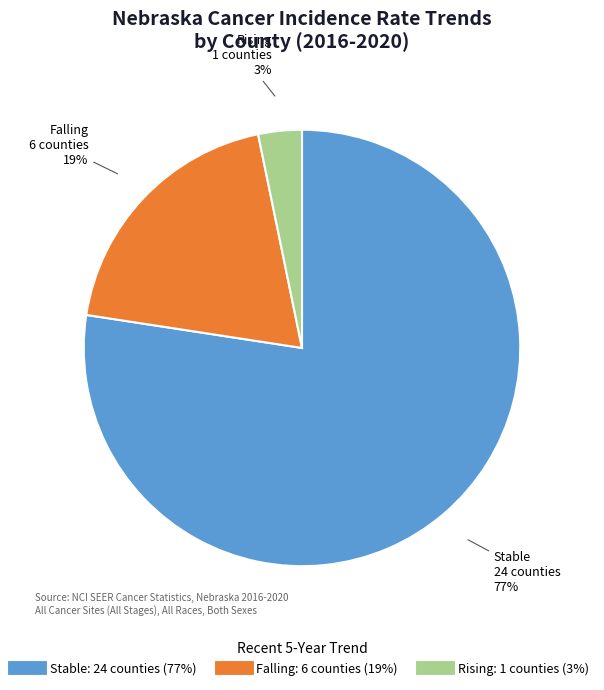

To the nearest percent, what is the average slice percentage?

33%